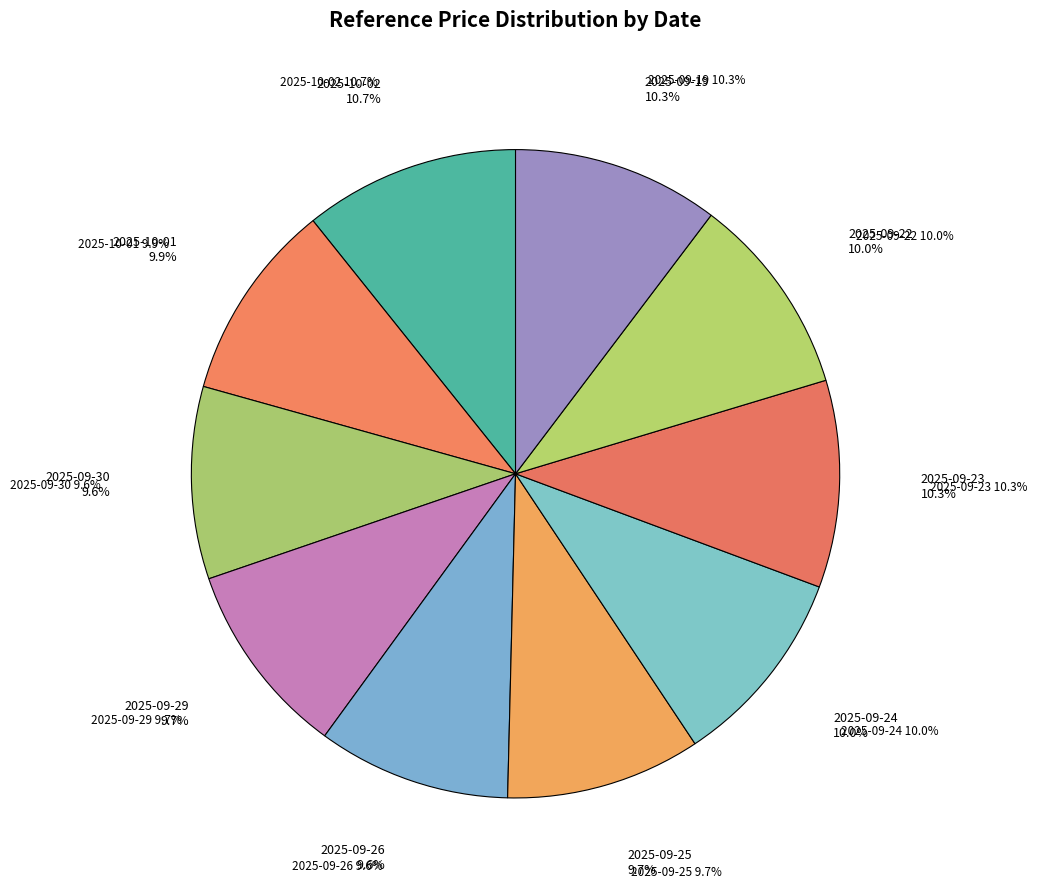

How many segments does this pie chart have?

10